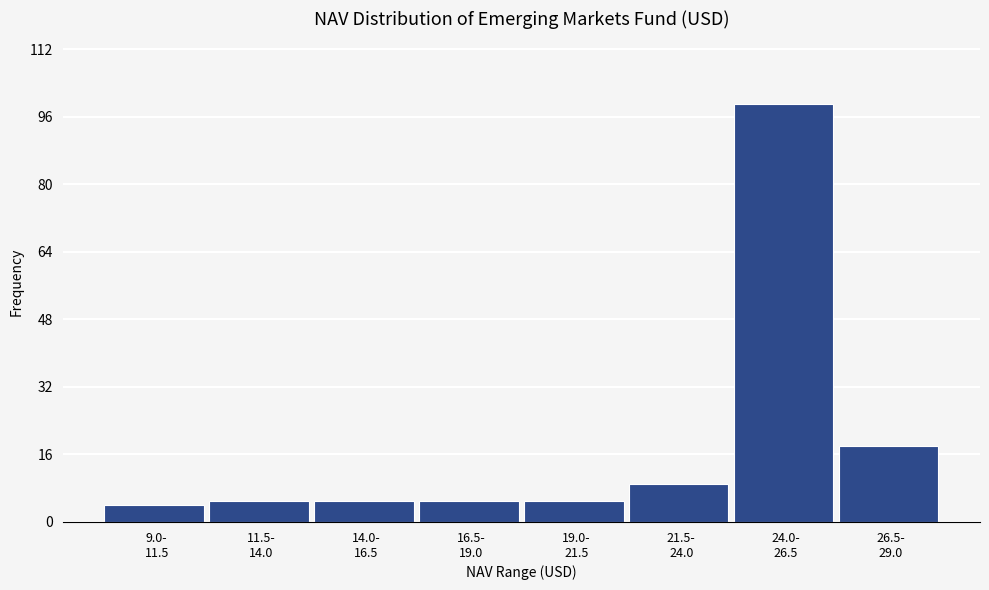

Reading left to right, transcribe all the data shown in this chart.

4	5	5	5	5	9	99	18